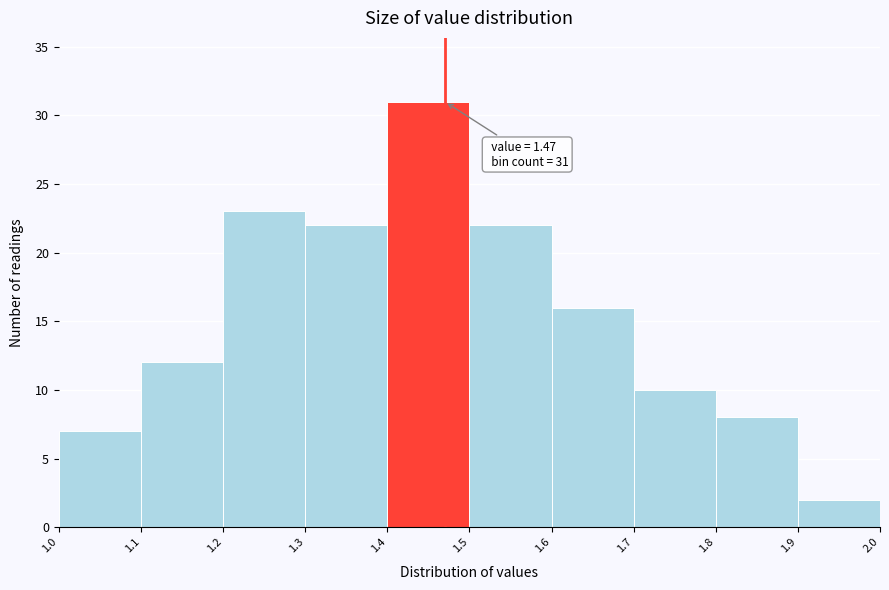

Over which range of the x-axis is the bar tallest?

1.4 to 1.5